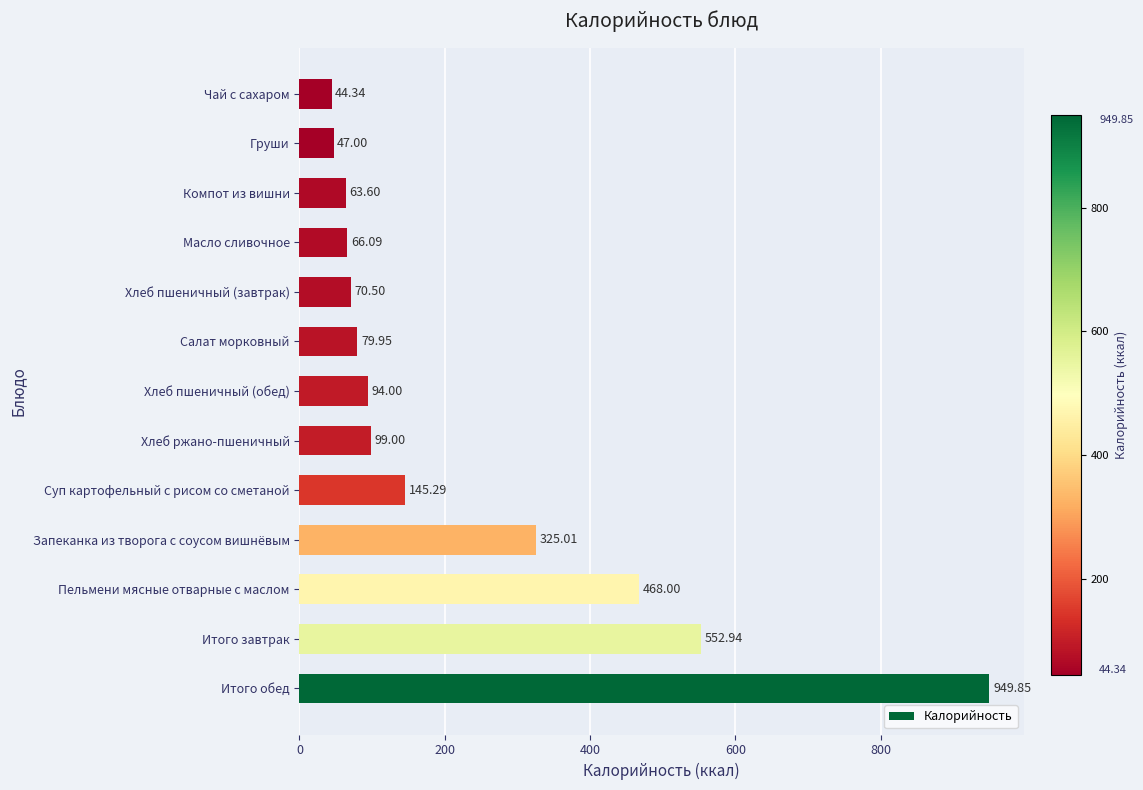

Where is the data nearest to the value 497?

Пельмени мясные отварные с маслом